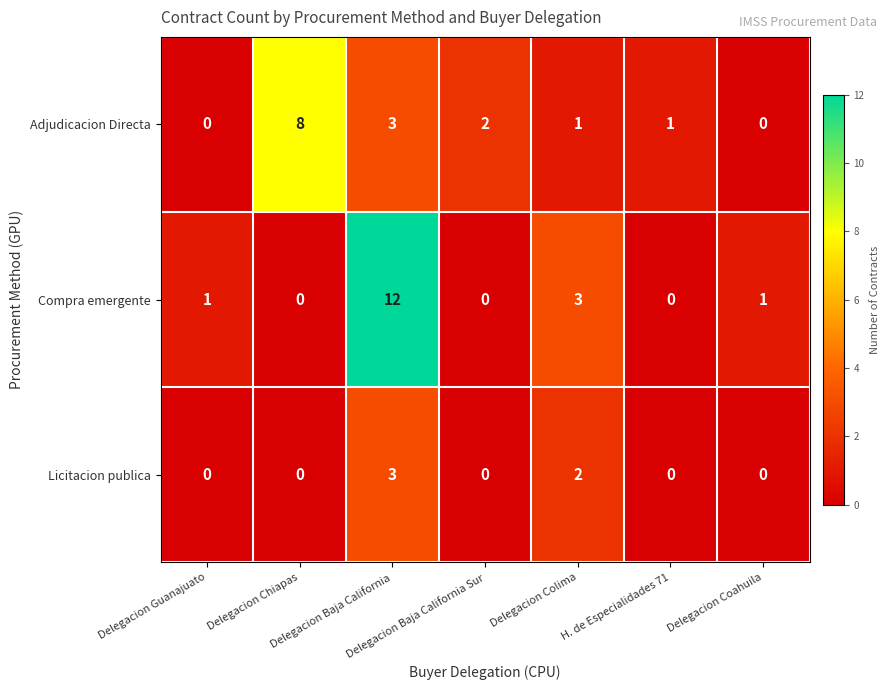

At how many categories does at least one series exceed 0?

7